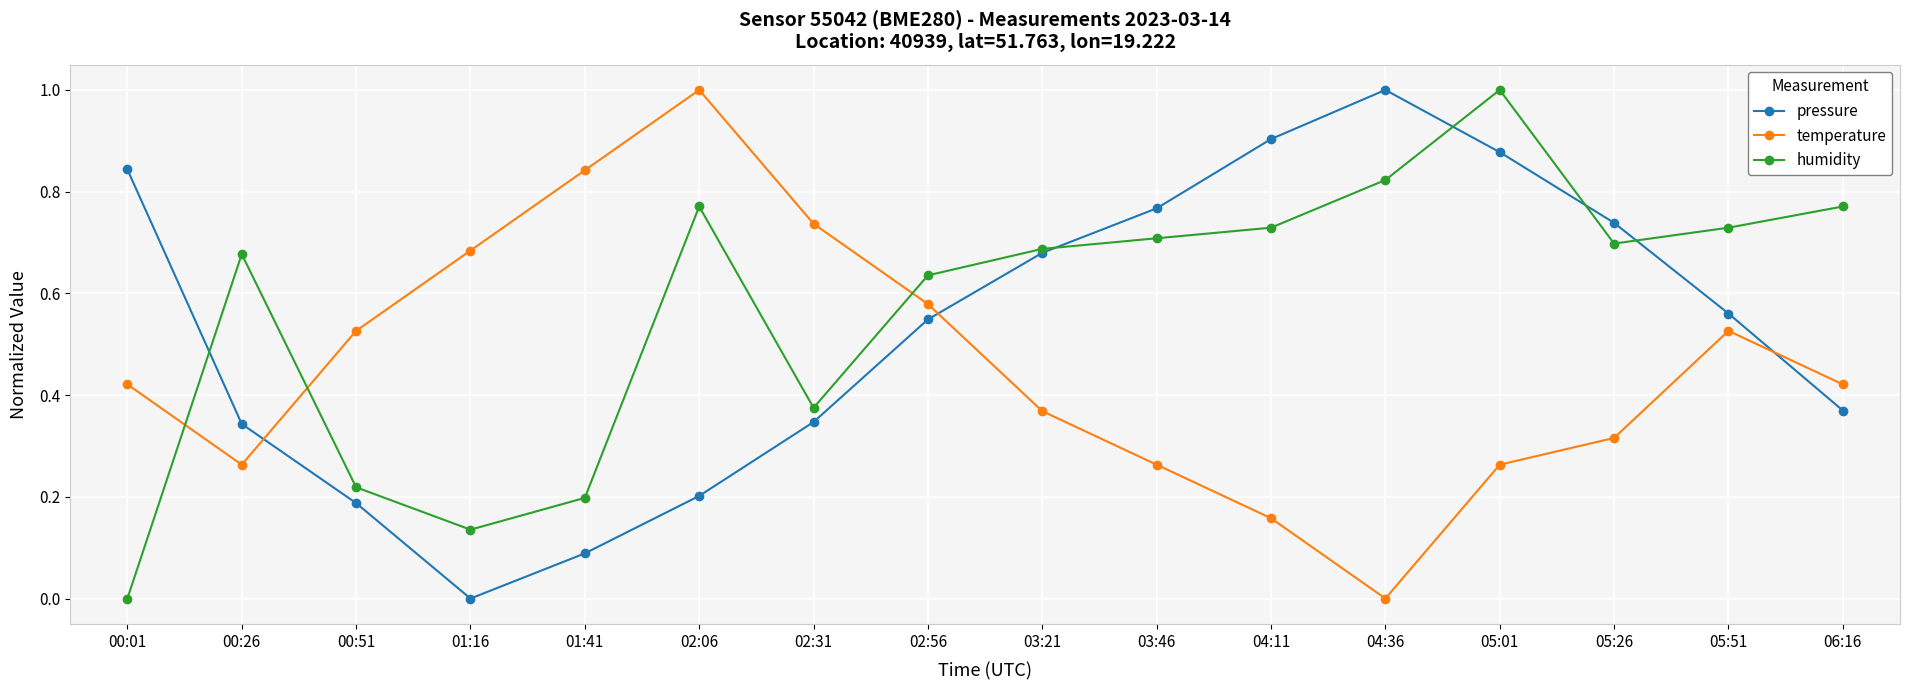

What is the spread (max minus min) of values at 04:36?

1.0